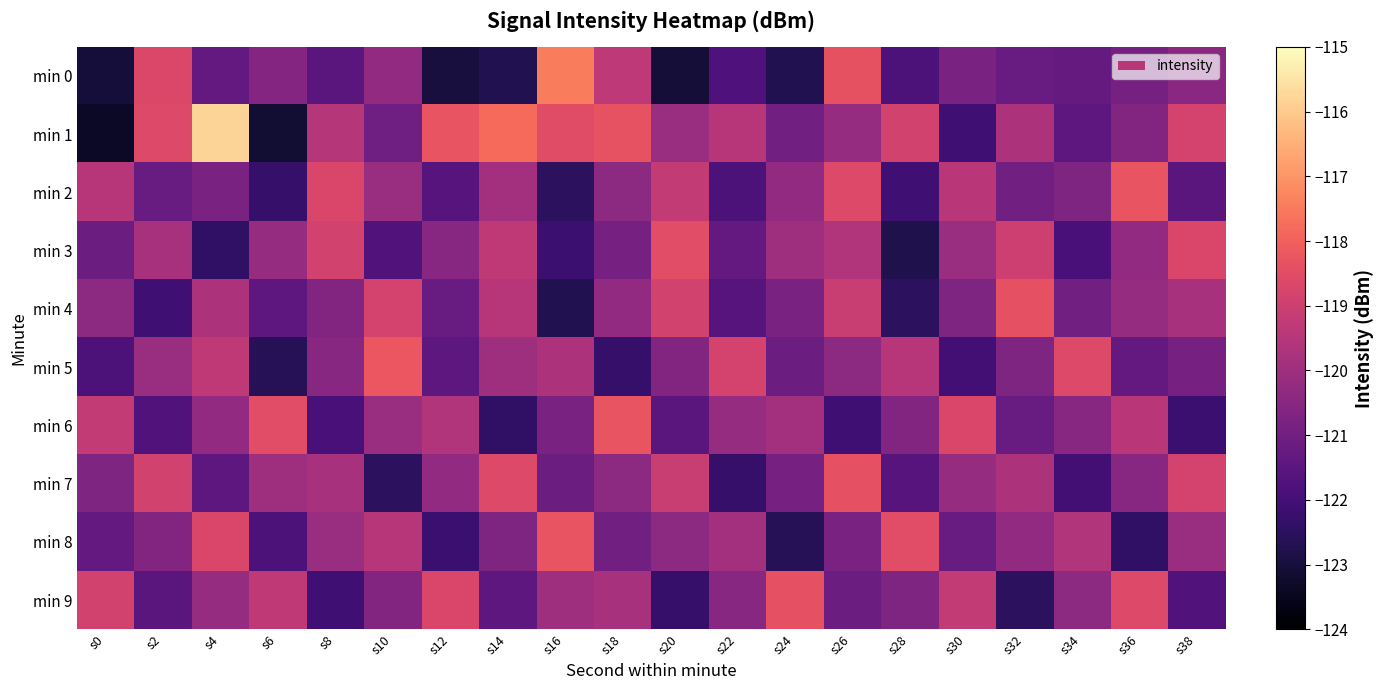

Reading right to left, list all the values displayed in this chart.

min 0: s38=-120.4	s36=-120.9	s34=-121.3	s32=-121.2	s30=-120.8	s28=-121.8	s26=-118.4	s24=-122.7	s22=-121.8	s20=-123.1	s18=-119.4	s16=-117.5	s14=-122.7	s12=-123.0	s10=-120.3	s8=-121.5	s6=-120.6	s4=-121.3	s2=-118.7	s0=-123.0
min 1: s38=-118.8	s36=-120.6	s34=-121.4	s32=-119.7	s30=-122.1	s28=-118.9	s26=-120.2	s24=-121.0	s22=-119.5	s20=-120.1	s18=-118.3	s16=-118.5	s14=-117.8	s12=-118.3	s10=-121.0	s8=-119.5	s6=-123.1	s4=-115.8	s2=-118.6	s0=-123.3
min 2: s38=-121.5	s36=-118.3	s34=-120.7	s32=-121.0	s30=-119.4	s28=-122.1	s26=-118.6	s24=-120.3	s22=-121.8	s20=-119.2	s18=-120.4	s16=-122.5	s14=-119.9	s12=-121.6	s10=-120.1	s8=-118.7	s6=-122.3	s4=-120.8	s2=-121.2	s0=-119.5
min 3: s38=-118.7	s36=-120.3	s34=-121.9	s32=-119.0	s30=-120.1	s28=-122.8	s26=-119.6	s24=-120.0	s22=-121.3	s20=-118.5	s18=-120.9	s16=-122.2	s14=-119.3	s12=-120.5	s10=-121.7	s8=-118.9	s6=-120.2	s4=-122.4	s2=-119.8	s0=-121.1
min 4: s38=-119.8	s36=-120.2	s34=-121.0	s32=-118.4	s30=-120.7	s28=-122.5	s26=-119.1	s24=-120.8	s22=-121.6	s20=-118.9	s18=-120.3	s16=-122.7	s14=-119.5	s12=-121.2	s10=-118.8	s8=-120.6	s6=-121.4	s4=-119.7	s2=-122.1	s0=-120.4
min 5: s38=-120.9	s36=-121.3	s34=-118.6	s32=-120.7	s30=-122.0	s28=-119.5	s26=-120.4	s24=-121.1	s22=-118.8	s20=-120.6	s18=-122.3	s16=-119.7	s14=-120.0	s12=-121.4	s10=-118.2	s8=-120.5	s6=-122.6	s4=-119.3	s2=-120.1	s0=-121.8
min 6: s38=-122.2	s36=-119.4	s34=-120.5	s32=-121.2	s30=-118.7	s28=-120.6	s26=-122.1	s24=-119.9	s22=-120.2	s20=-121.5	s18=-118.3	s16=-120.8	s14=-122.4	s12=-119.6	s10=-120.1	s8=-121.9	s6=-118.5	s4=-120.3	s2=-121.7	s0=-119.2
min 7: s38=-118.8	s36=-120.5	s34=-122.0	s32=-119.7	s30=-120.2	s28=-121.6	s26=-118.4	s24=-120.9	s22=-122.3	s20=-119.1	s18=-120.4	s16=-121.1	s14=-118.6	s12=-120.3	s10=-122.5	s8=-119.8	s6=-120.0	s4=-121.4	s2=-118.9	s0=-120.7
min 8: s38=-120.1	s36=-122.4	s34=-119.6	s32=-120.3	s30=-121.2	s28=-118.5	s26=-120.8	s24=-122.6	s22=-119.9	s20=-120.4	s18=-121.0	s16=-118.3	s14=-120.7	s12=-122.2	s10=-119.5	s8=-120.1	s6=-121.8	s4=-118.7	s2=-120.6	s0=-121.3
min 9: s38=-121.7	s36=-118.6	s34=-120.4	s32=-122.5	s30=-119.2	s28=-120.7	s26=-121.1	s24=-118.4	s22=-120.5	s20=-122.3	s18=-119.8	s16=-120.0	s14=-121.4	s12=-118.7	s10=-120.6	s8=-122.1	s6=-119.3	s4=-120.2	s2=-121.5	s0=-118.9